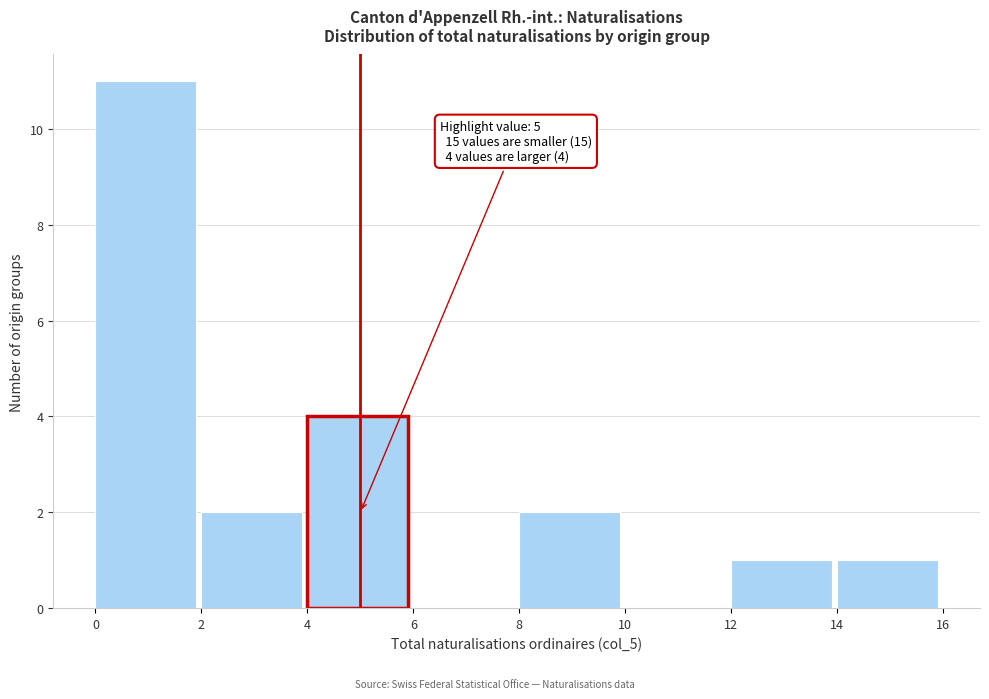

Over which range of the x-axis is the bar tallest?

0 to 2